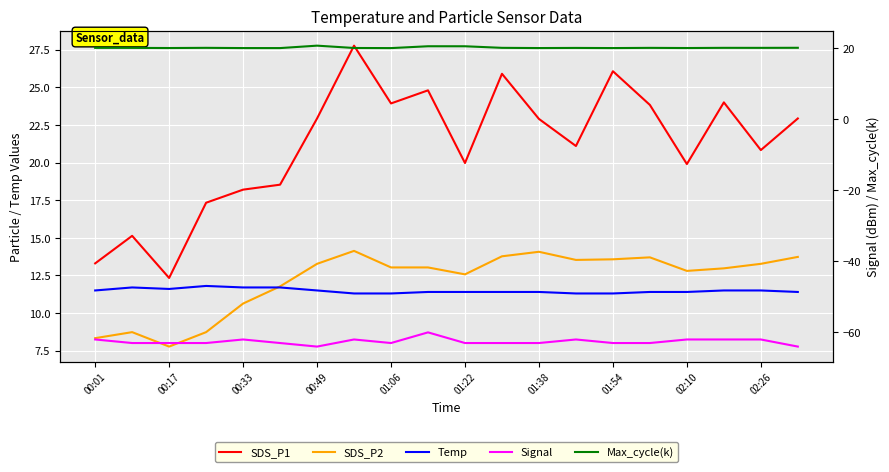

What is the lowest value of the Max_cycle(k) series?

20.0